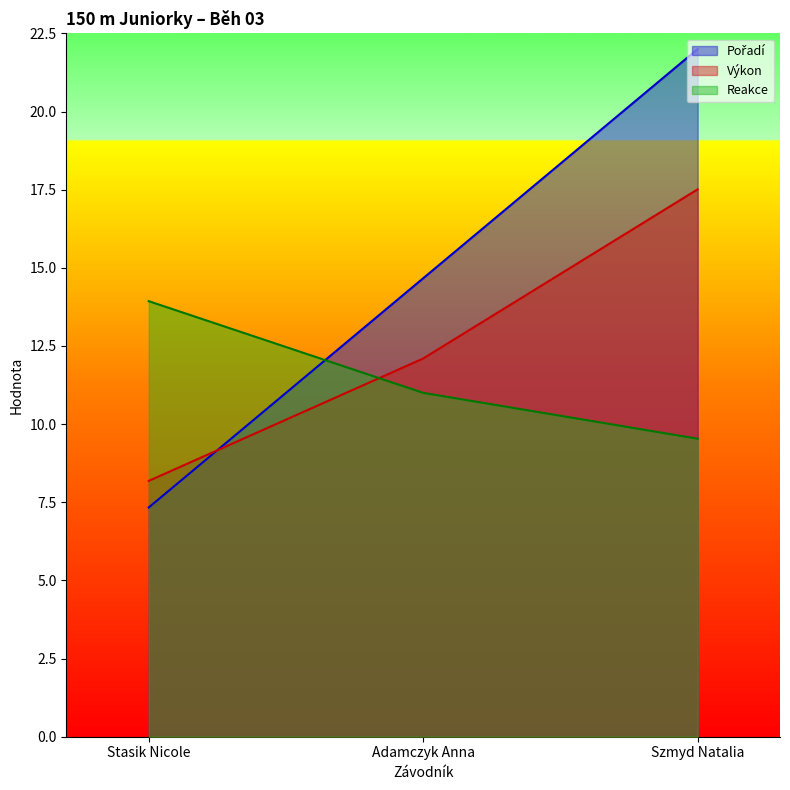

How many data points does each series have?

3